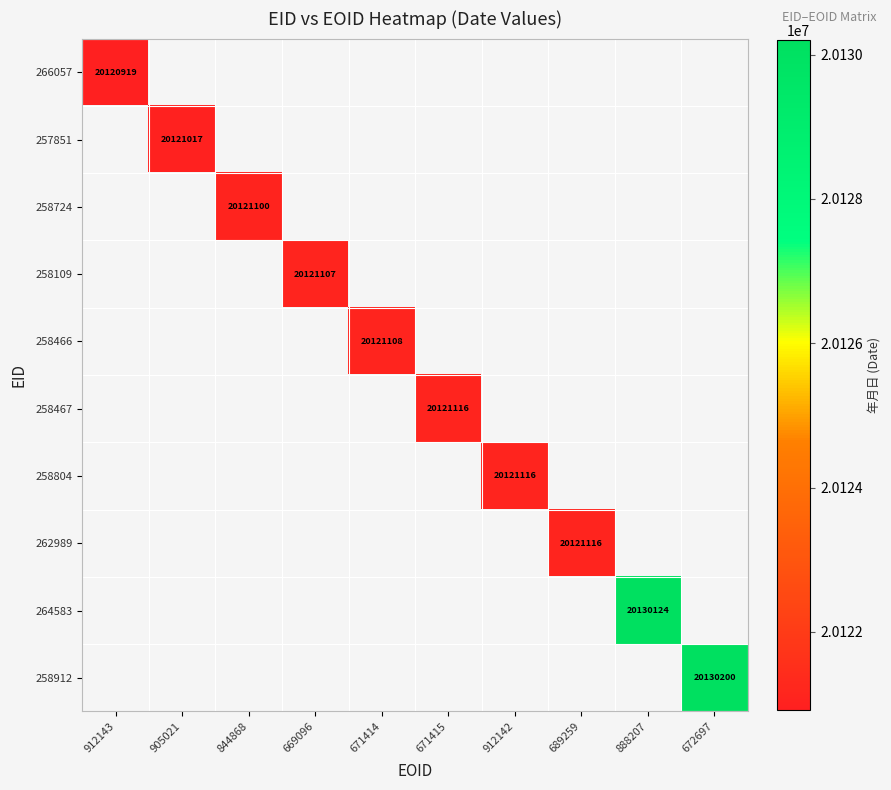

True or false: 258724 has a value of 20121100 at 844868.

True